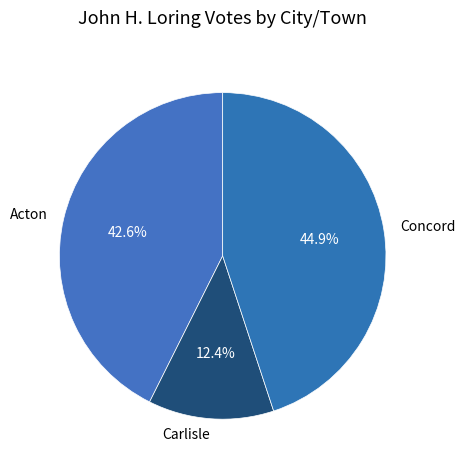

To the nearest percent, what is the difference between the largest and smallest slice percentages?

33%